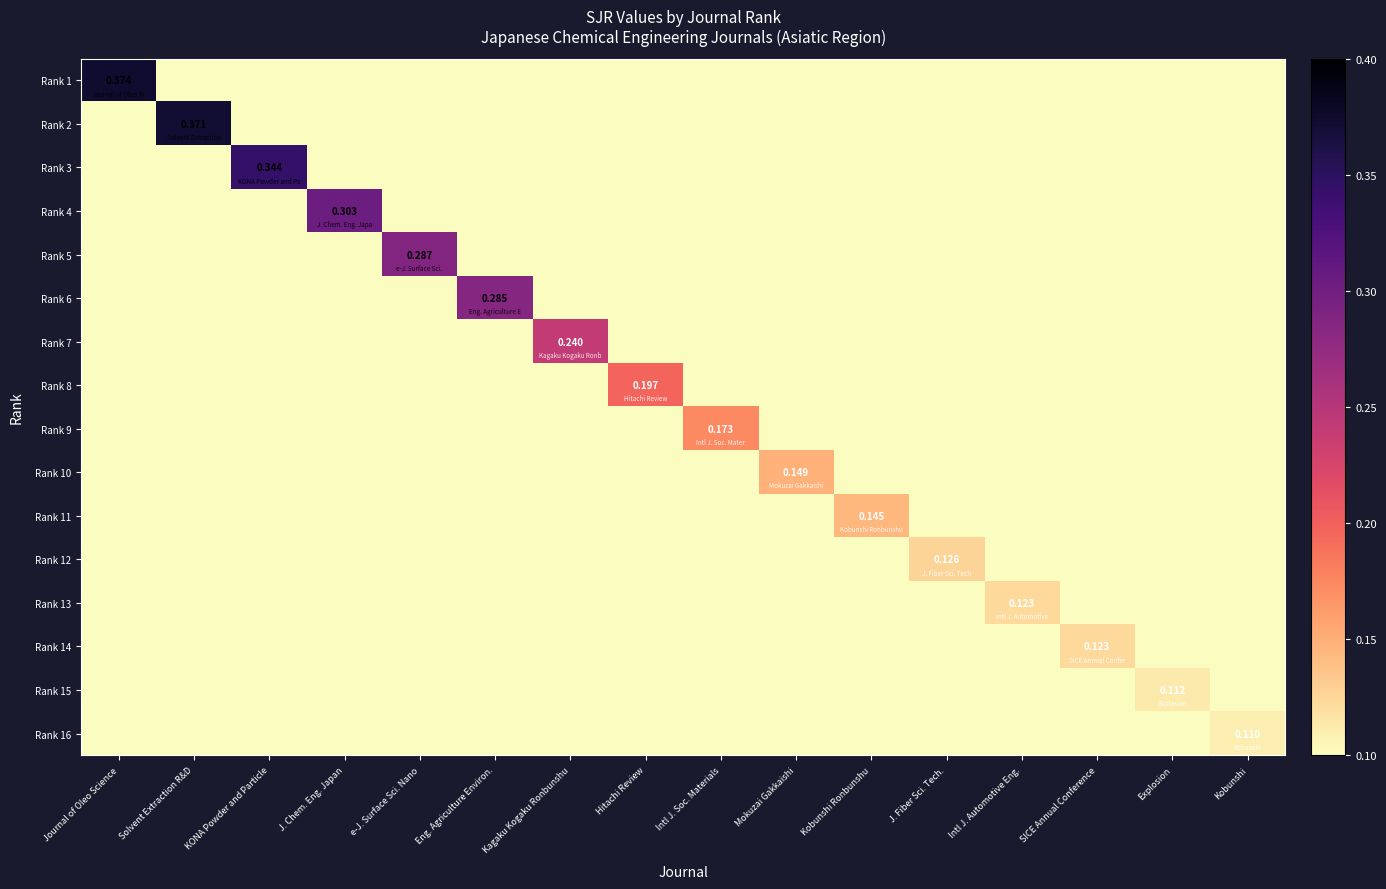

The Rank 5 series shows 0.0 at Intl J. Automotive Eng.. True or false?

True